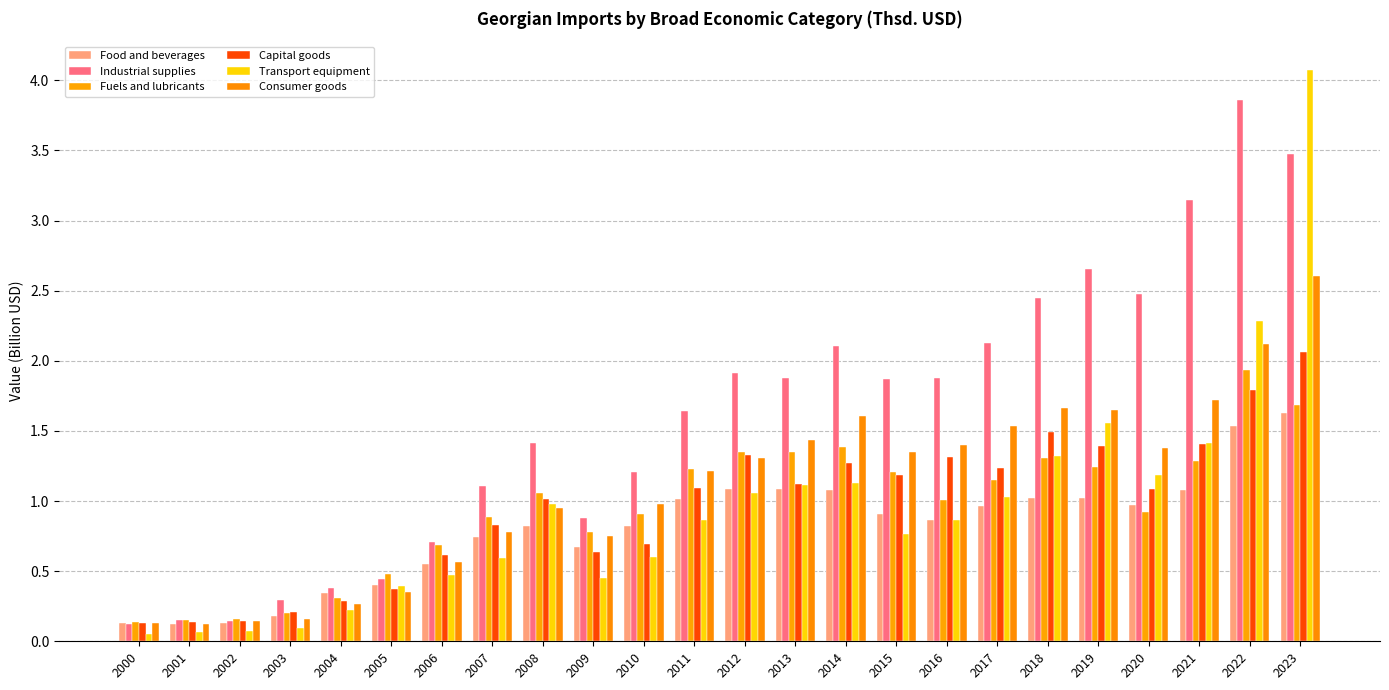

How many bars are there in total?

144